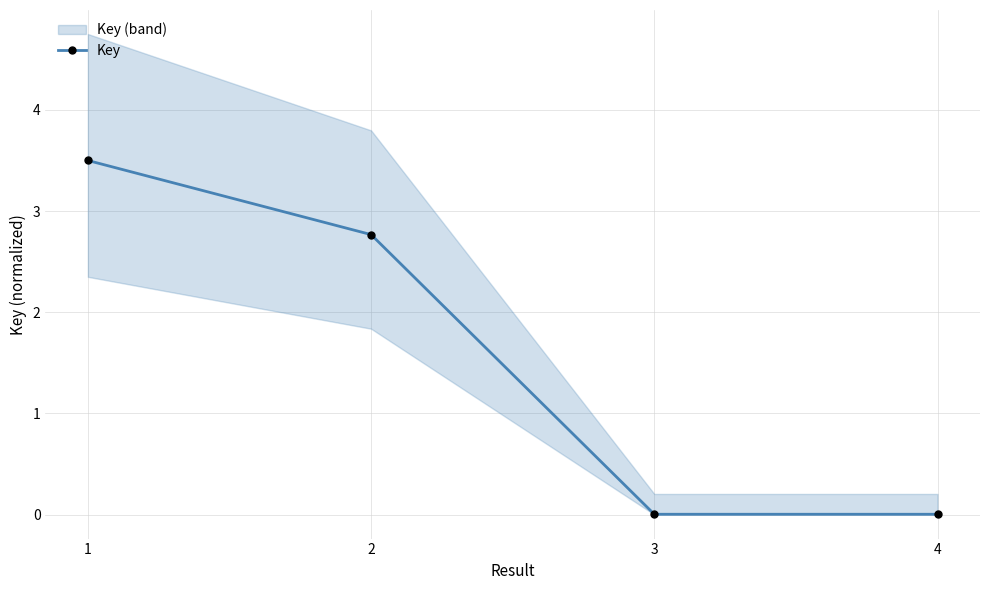

How many values are below 2?

2